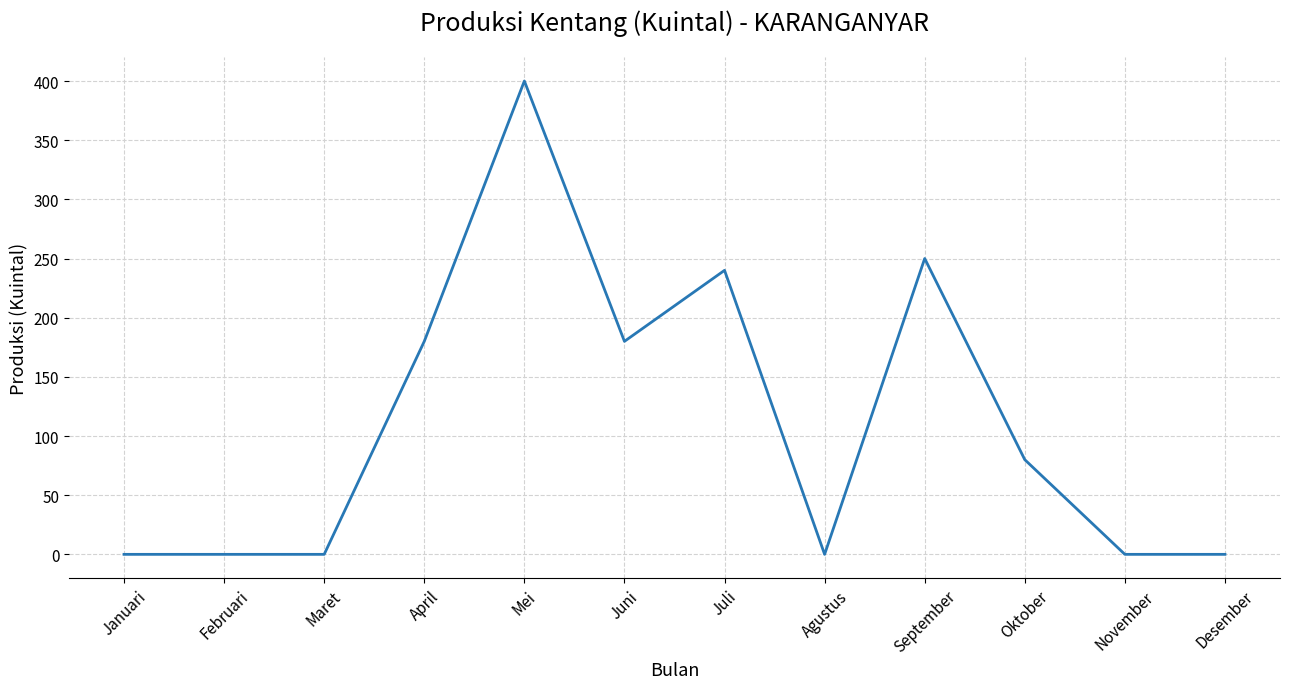

The value at November is 200. True or false?

False